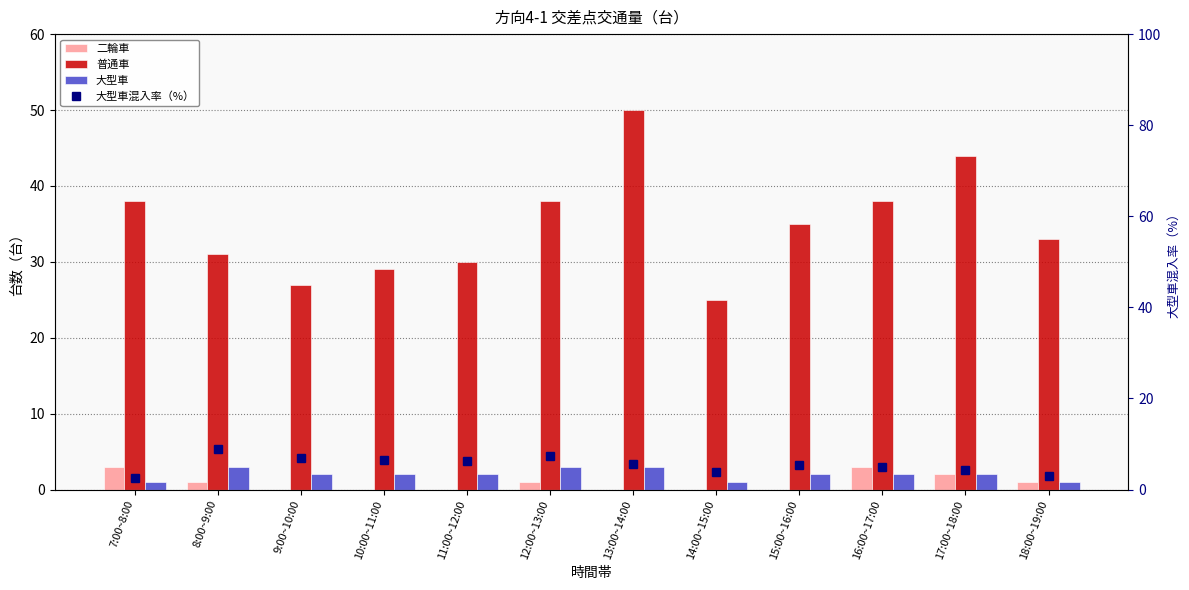

What is the average value of the 大型車混入率（%） series?

5.5